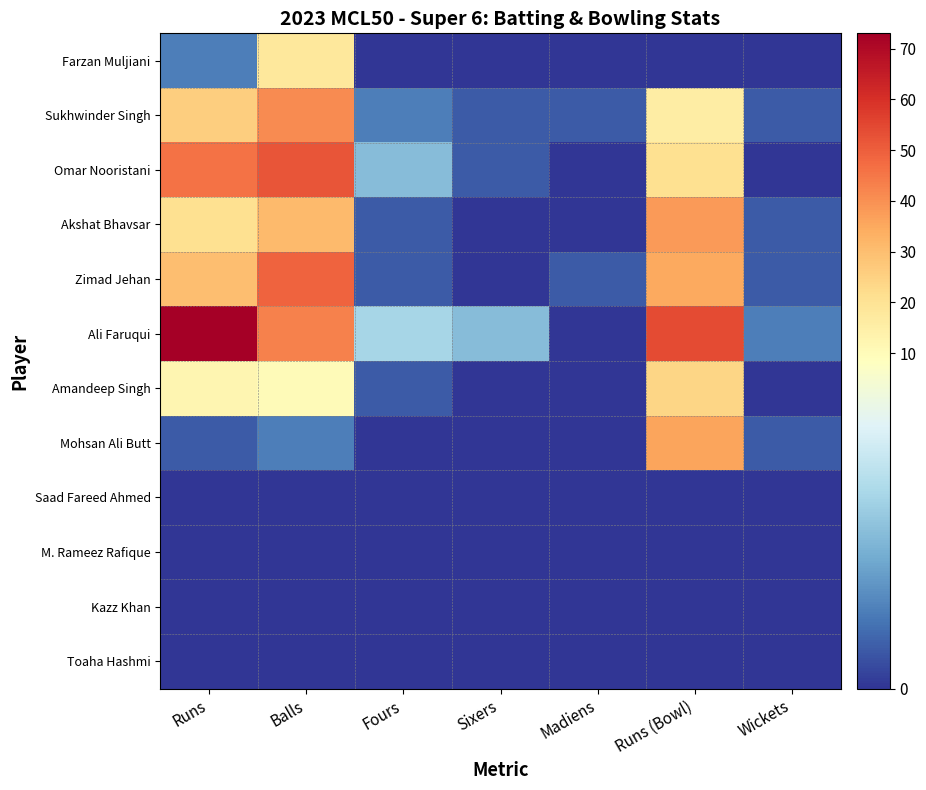

Reading left to right, what are all the values shown in this chart?

Farzan Muljiani: Runs=2	Balls=18	Fours=0	Sixers=0	Madiens=0	Runs (Bowl)=0	Wickets=0
Sukhwinder Singh: Runs=26	Balls=41	Fours=2	Sixers=1	Madiens=1	Runs (Bowl)=16	Wickets=1
Omar Nooristani: Runs=46	Balls=52	Fours=4	Sixers=1	Madiens=0	Runs (Bowl)=21	Wickets=0
Akshat Bhavsar: Runs=21	Balls=31	Fours=1	Sixers=0	Madiens=0	Runs (Bowl)=38	Wickets=1
Zimad Jehan: Runs=30	Balls=49	Fours=1	Sixers=0	Madiens=1	Runs (Bowl)=35	Wickets=1
Ali Faruqui: Runs=73	Balls=43	Fours=5	Sixers=4	Madiens=0	Runs (Bowl)=54	Wickets=2
Amandeep Singh: Runs=12	Balls=10	Fours=1	Sixers=0	Madiens=0	Runs (Bowl)=24	Wickets=0
Mohsan Ali Butt: Runs=1	Balls=2	Fours=0	Sixers=0	Madiens=0	Runs (Bowl)=36	Wickets=1
Saad Fareed Ahmed: Runs=0	Balls=0	Fours=0	Sixers=0	Madiens=0	Runs (Bowl)=0	Wickets=0
M. Rameez Rafique: Runs=0	Balls=0	Fours=0	Sixers=0	Madiens=0	Runs (Bowl)=0	Wickets=0
Kazz Khan: Runs=0	Balls=0	Fours=0	Sixers=0	Madiens=0	Runs (Bowl)=0	Wickets=0
Toaha Hashmi: Runs=0	Balls=0	Fours=0	Sixers=0	Madiens=0	Runs (Bowl)=0	Wickets=0